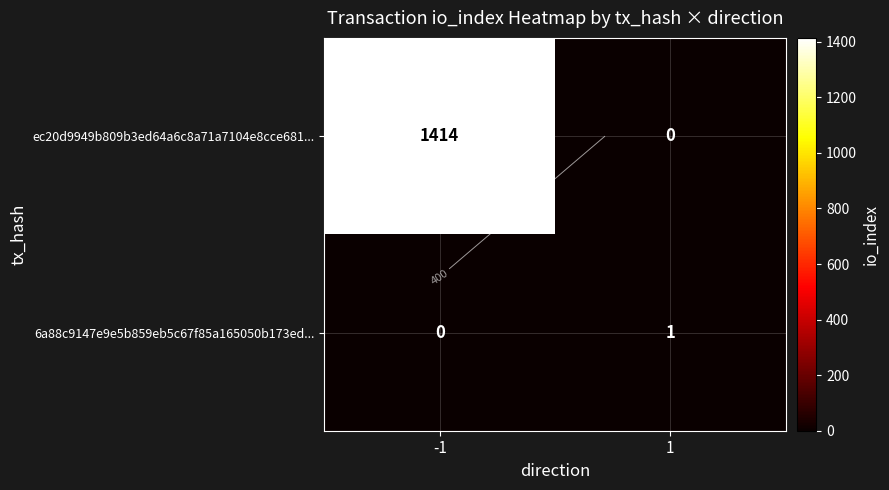

At which label is 6a88c9147e9e5b859eb5c67f85a165050b173ed... closest to 0?

-1